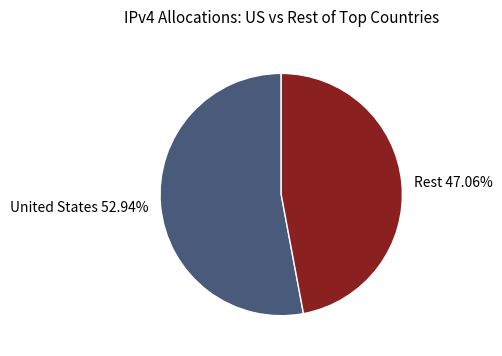

Which category accounts for the majority?

United States 52.94%